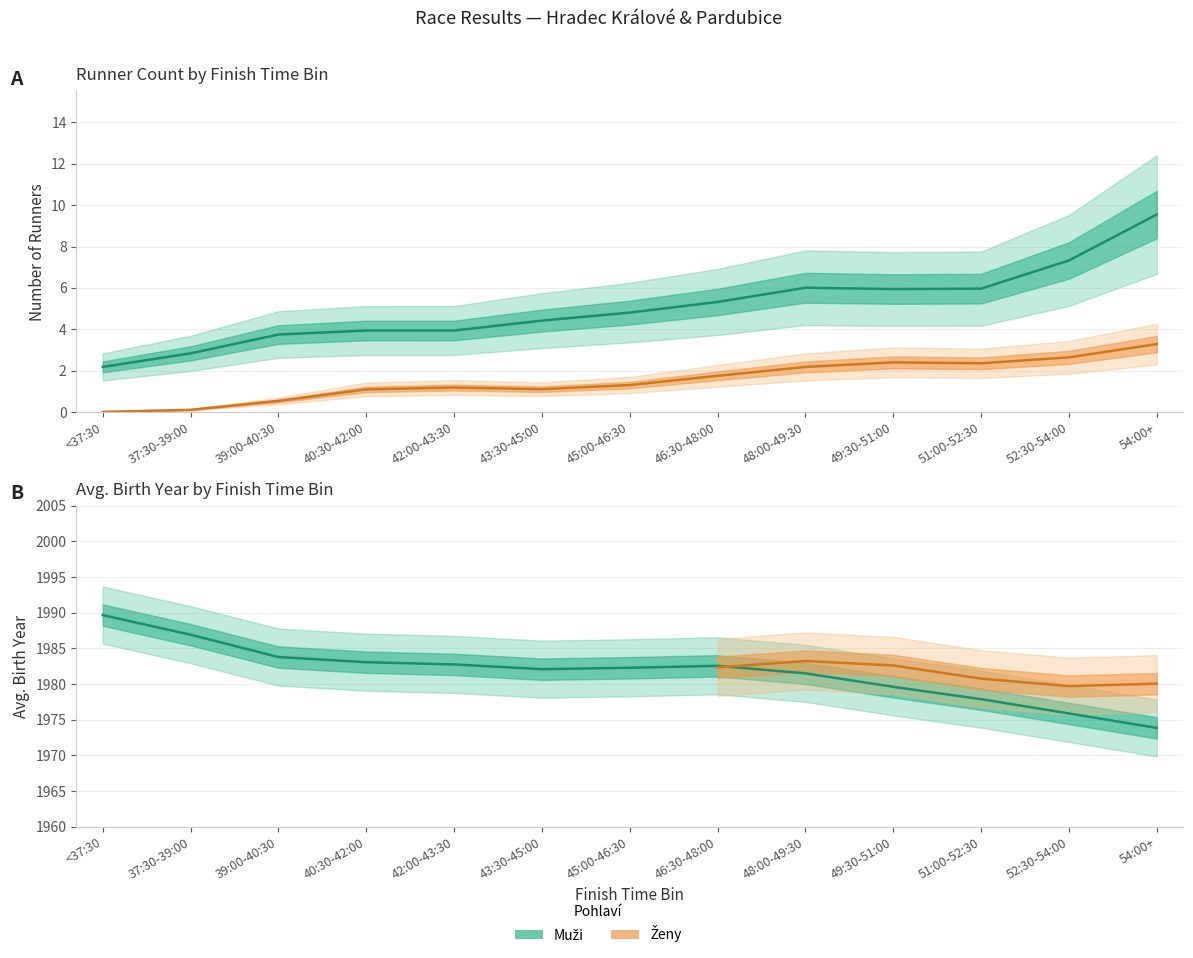

Does the chart display data point markers on the line(s)?

No